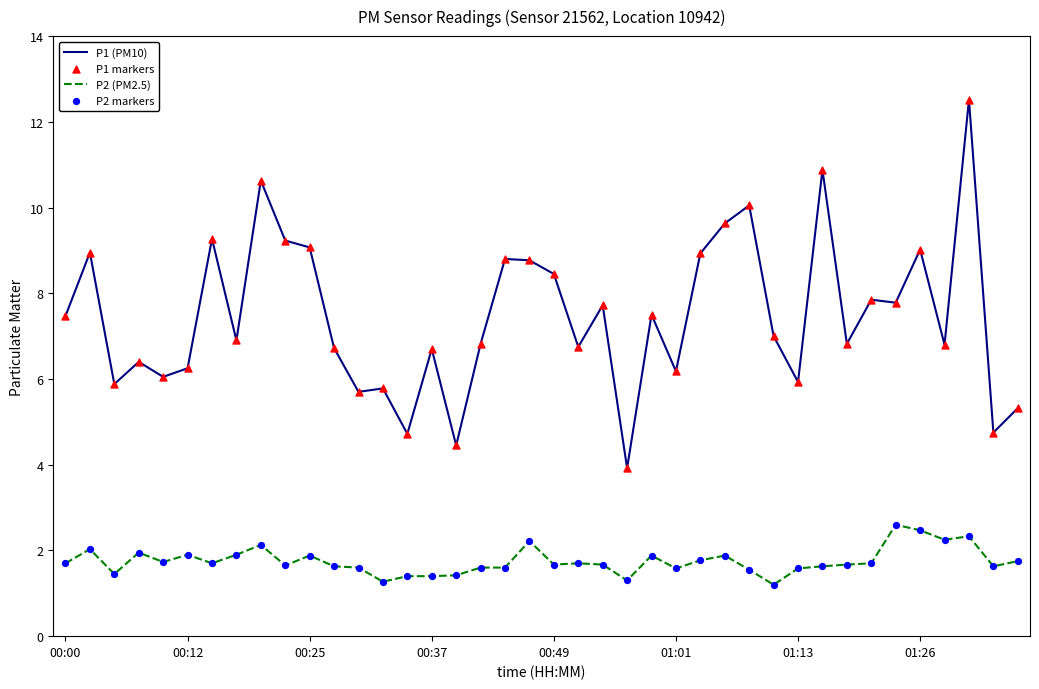

Which series has the largest total across all categories?

P1 (PM10)